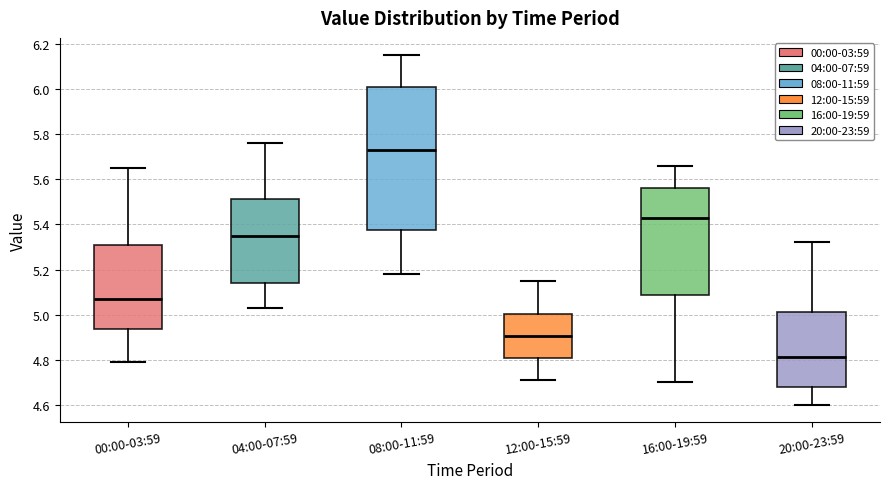

Reading left to right, read every box against the y-axis: the position of its median line, the range the box covers, and the ends of its whiskers. The values are not printed on the chart, so give them approximately, as read against the axis.

00:00-03:59: median 5.08, box 4.94 to 5.30, whiskers 4.80 to 5.66
04:00-07:59: median 5.36, box 5.14 to 5.52, whiskers 5.04 to 5.76
08:00-11:59: median 5.74, box 5.38 to 6.00, whiskers 5.18 to 6.16
12:00-15:59: median 4.90, box 4.80 to 5.00, whiskers 4.72 to 5.16
16:00-19:59: median 5.44, box 5.08 to 5.56, whiskers 4.70 to 5.66
20:00-23:59: median 4.82, box 4.68 to 5.02, whiskers 4.60 to 5.32